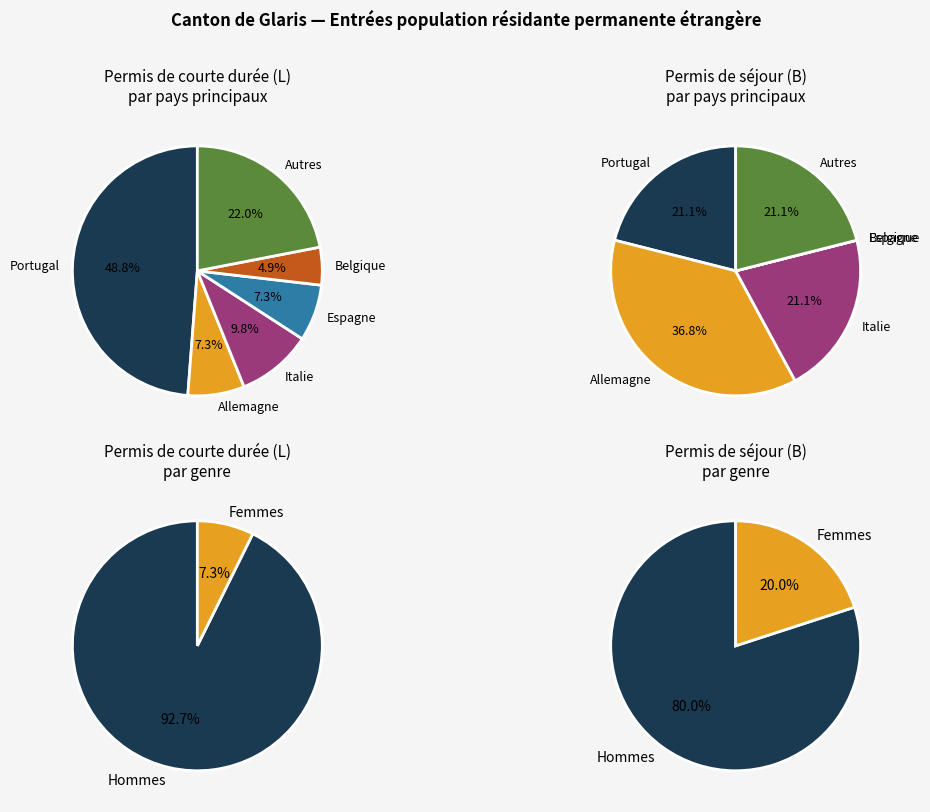

Rank the series by their maximum value, from lowest to highest.

Permis de séjour (B), Permis de courte durée (L)